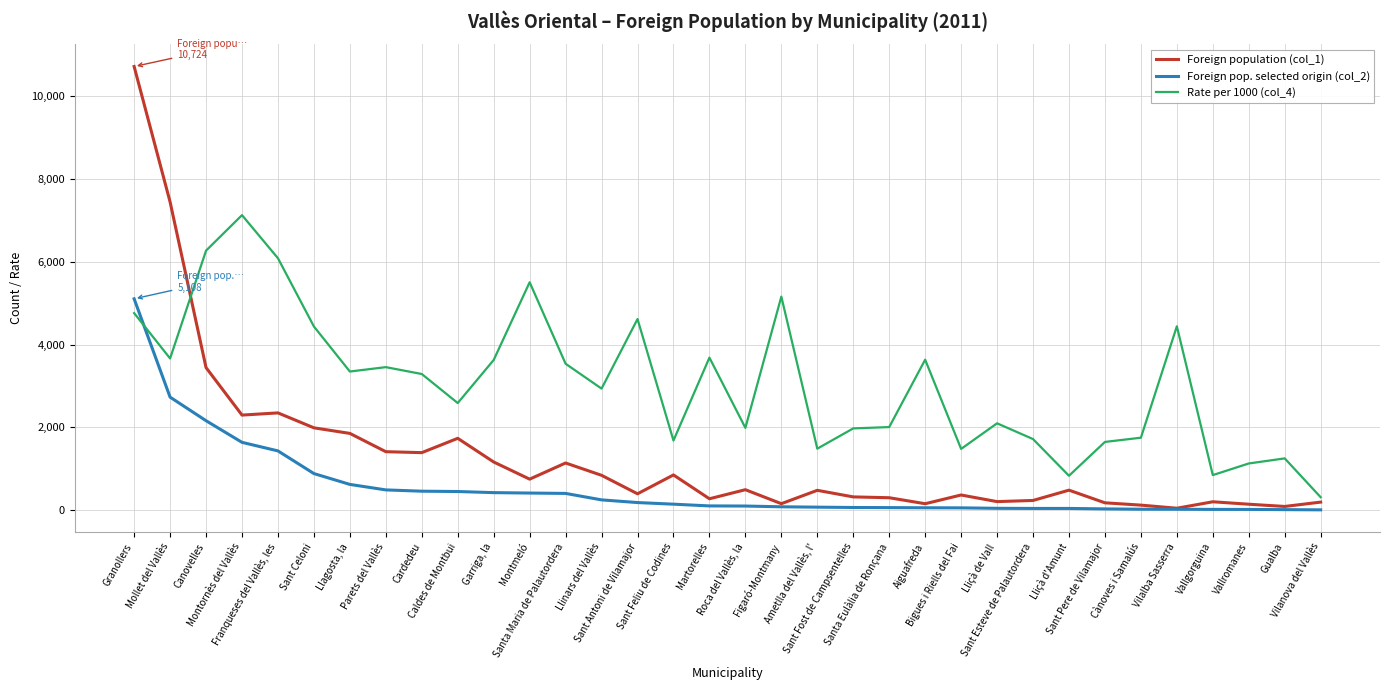

What is the maximum value shown in the chart?

10724